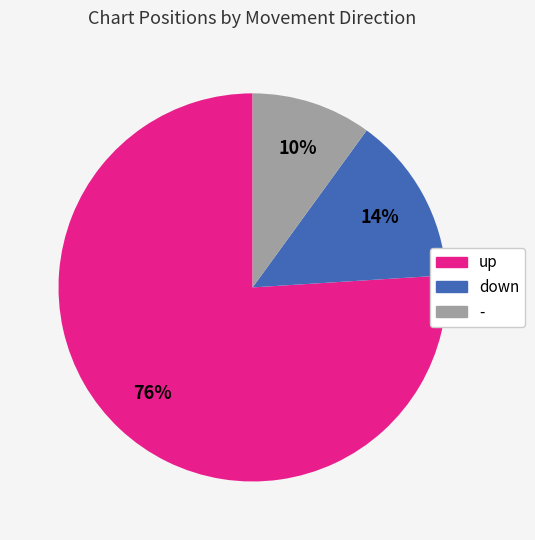

Which slice is the smallest?

-